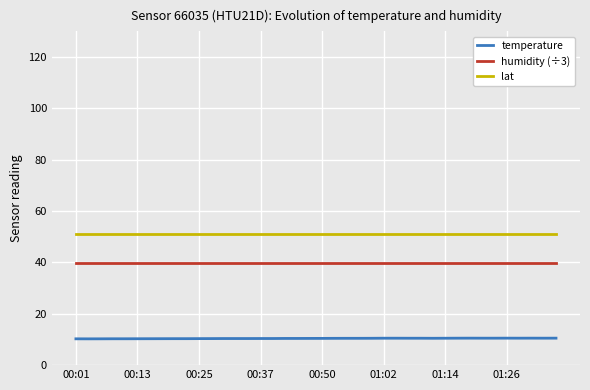

Rank the series by their average value, from highest to lowest.

lat, humidity (÷3), temperature